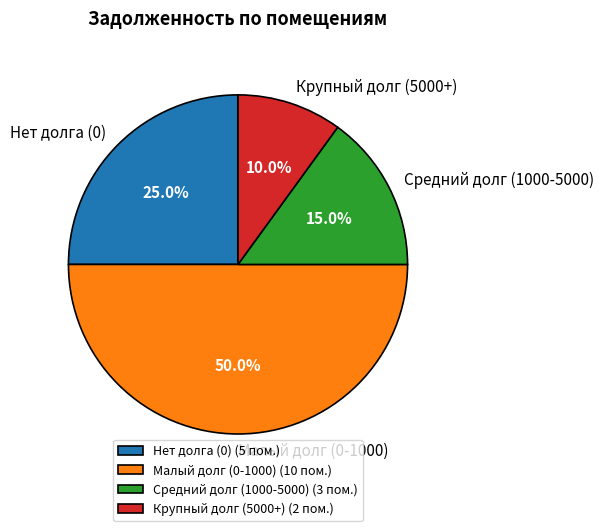

What percentage do Крупный долг (5000+) and Средний долг (1000-5000) together represent?

25.0%